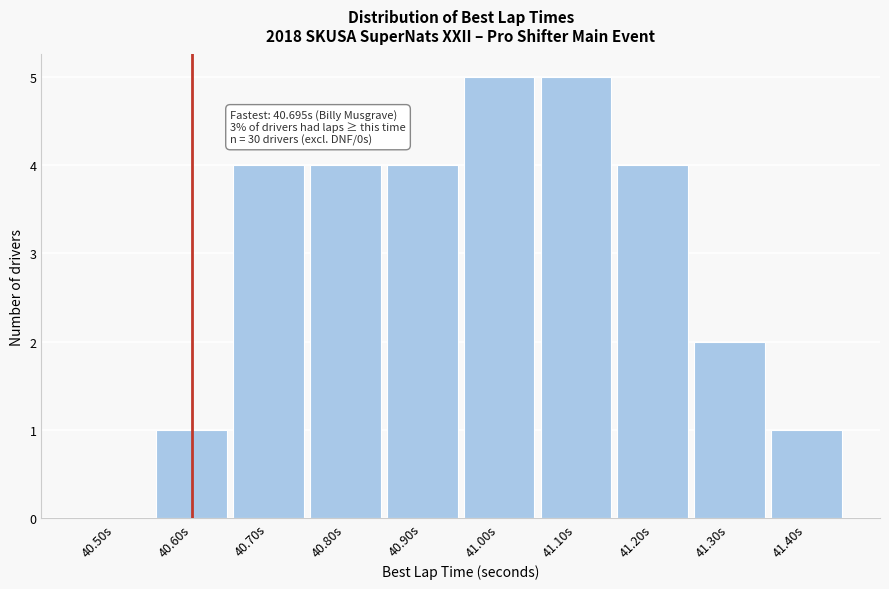

Reading left to right, what are all the values shown in this chart?

40.50s=0	40.60s=1	40.70s=4	40.80s=4	40.90s=4	41.00s=5	41.10s=5	41.20s=4	41.30s=2	41.40s=1